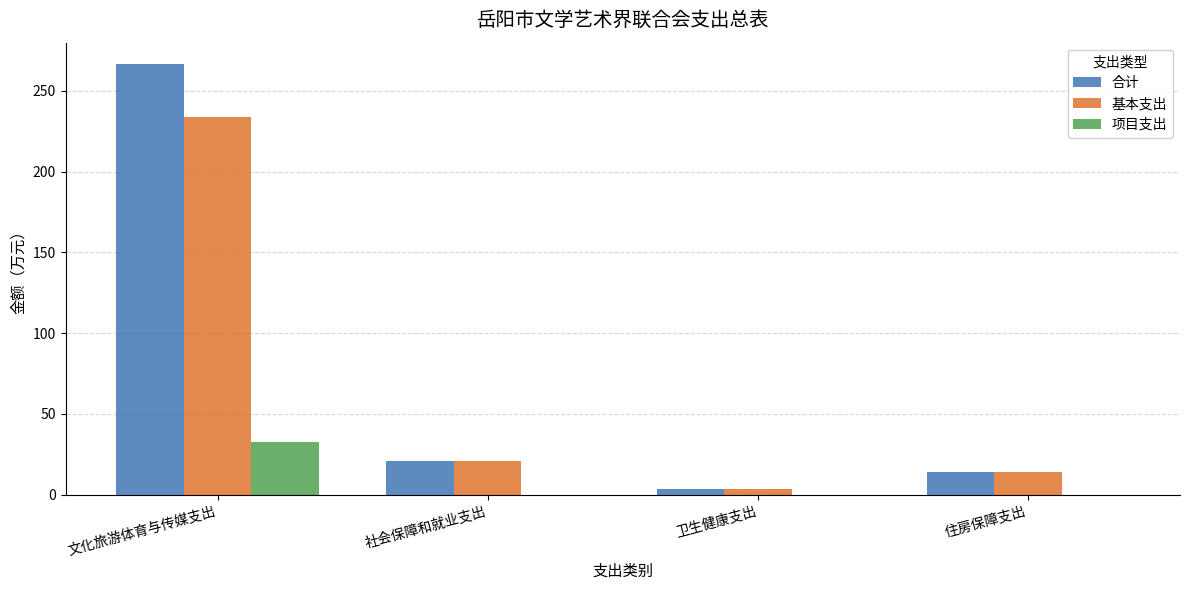

Is it true that 基本支出 equals 3.7 at 卫生健康支出?

True